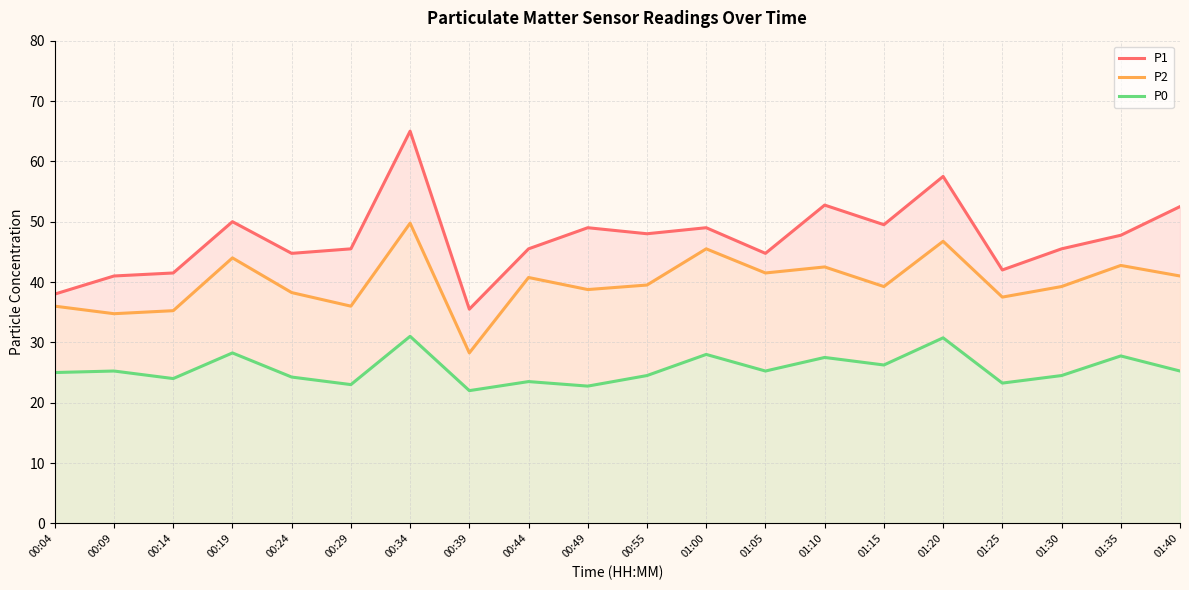

At 01:00, list the series in order from smallest to largest.

P0, P2, P1